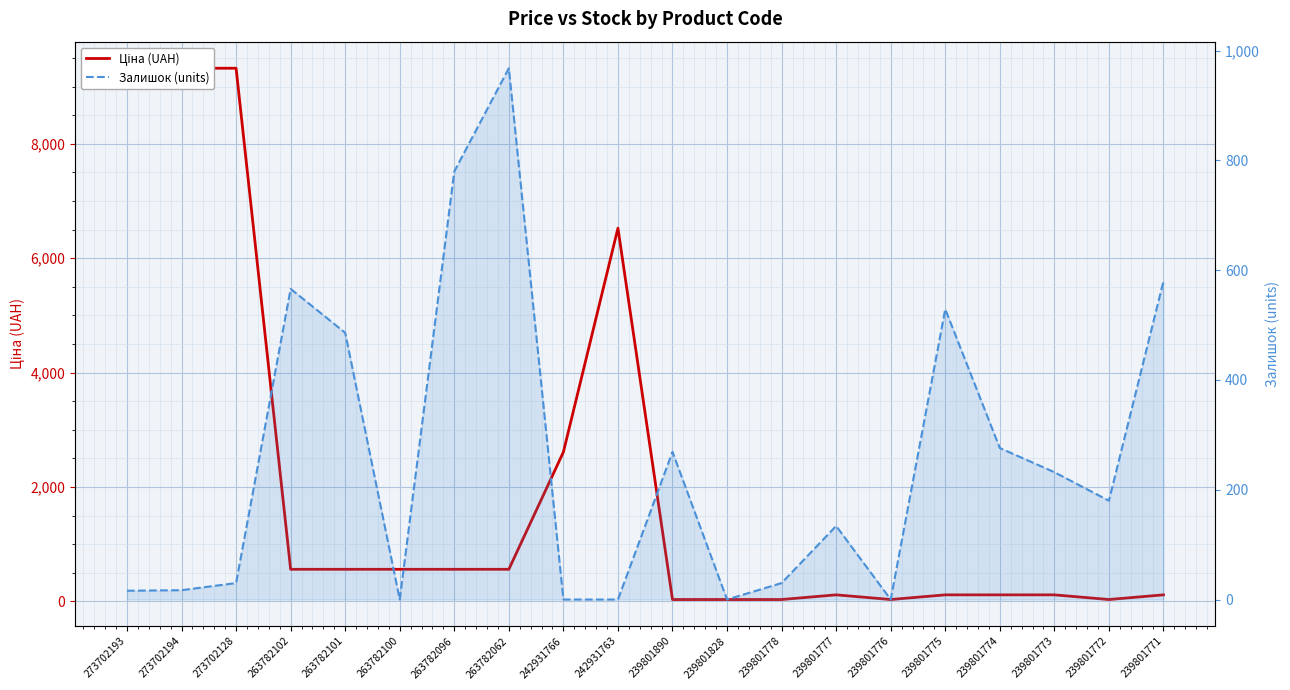

Reading left to right, transcribe all the data shown in this chart.

Ціна (UAH): 273702193=9321.4	273702194=9321.4	273702128=9321.4	263782102=560.2	263782101=560.2	263782100=560.2	263782096=560.2	263782062=560.2	242931766=2610.0	242931763=6525.0	239801890=31.7	239801828=31.7	239801778=31.7	239801777=113.3	239801776=31.7	239801775=113.3	239801774=113.3	239801773=113.3	239801772=31.7	239801771=113.3
Залишок (units): 273702193=16.0	273702194=17.0	273702128=30.0	263782102=566.0	263782101=486.0	263782100=0.0	263782096=780.0	263782062=968.0	242931766=0.0	242931763=0.0	239801890=269.0	239801828=0.0	239801778=30.0	239801777=134.0	239801776=0.0	239801775=529.0	239801774=276.0	239801773=232.0	239801772=180.0	239801771=580.0